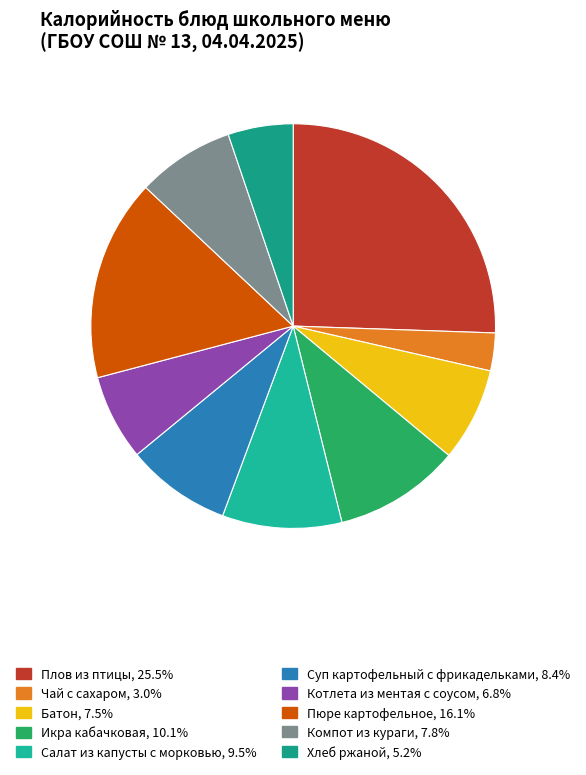

Rank the categories by value from lowest to highest.

Чай с сахаром, Хлеб ржаной, Котлета из ментая с соусом, Батон, Компот из кураги, Суп картофельный с фрикадельками, Салат из капусты с морковью, Икра кабачковая, Пюре картофельное, Плов из птицы